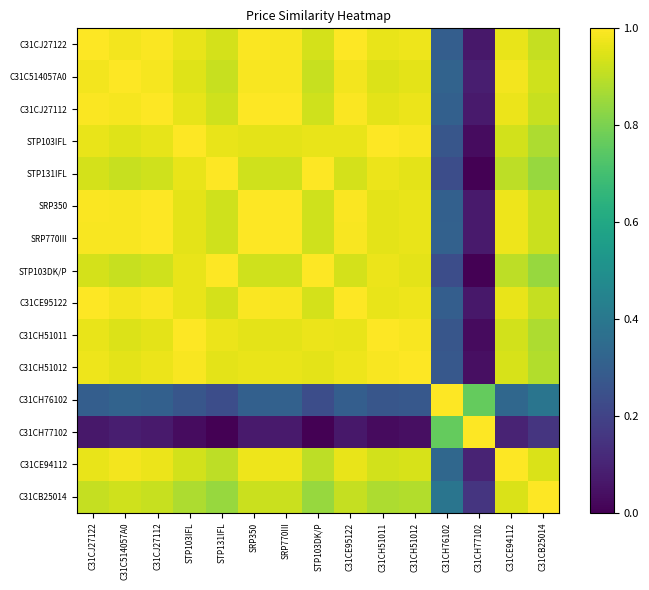

Reading left to right, what are all the values shown in this chart?

C31CJ27122: C31CJ27122=1.0	C31C514057A0=1.0	C31CJ27112=1.0	STP103IFL=1.0	STP131IFL=0.9	SRP350=1.0	SRP770III=1.0	STP103DK/P=0.9	C31CE95122=1.0	C31CH51011=1.0	C31CH51012=1.0	C31CH76102=0.3	C31CH77102=0.1	C31CE94112=1.0	C31CB25014=0.9
C31C514057A0: C31CJ27122=1.0	C31C514057A0=1.0	C31CJ27112=1.0	STP103IFL=0.9	STP131IFL=0.9	SRP350=1.0	SRP770III=1.0	STP103DK/P=0.9	C31CE95122=1.0	C31CH51011=0.9	C31CH51012=1.0	C31CH76102=0.3	C31CH77102=0.1	C31CE94112=1.0	C31CB25014=0.9
C31CJ27112: C31CJ27122=1.0	C31C514057A0=1.0	C31CJ27112=1.0	STP103IFL=1.0	STP131IFL=0.9	SRP350=1.0	SRP770III=1.0	STP103DK/P=0.9	C31CE95122=1.0	C31CH51011=1.0	C31CH51012=1.0	C31CH76102=0.3	C31CH77102=0.1	C31CE94112=1.0	C31CB25014=0.9
STP103IFL: C31CJ27122=1.0	C31C514057A0=0.9	C31CJ27112=1.0	STP103IFL=1.0	STP131IFL=1.0	SRP350=1.0	SRP770III=1.0	STP103DK/P=1.0	C31CE95122=1.0	C31CH51011=1.0	C31CH51012=1.0	C31CH76102=0.3	C31CH77102=0.0	C31CE94112=0.9	C31CB25014=0.9
STP131IFL: C31CJ27122=0.9	C31C514057A0=0.9	C31CJ27112=0.9	STP103IFL=1.0	STP131IFL=1.0	SRP350=0.9	SRP770III=0.9	STP103DK/P=1.0	C31CE95122=0.9	C31CH51011=1.0	C31CH51012=1.0	C31CH76102=0.2	C31CH77102=0.0	C31CE94112=0.9	C31CB25014=0.8
SRP350: C31CJ27122=1.0	C31C514057A0=1.0	C31CJ27112=1.0	STP103IFL=1.0	STP131IFL=0.9	SRP350=1.0	SRP770III=1.0	STP103DK/P=0.9	C31CE95122=1.0	C31CH51011=1.0	C31CH51012=1.0	C31CH76102=0.3	C31CH77102=0.1	C31CE94112=1.0	C31CB25014=0.9
SRP770III: C31CJ27122=1.0	C31C514057A0=1.0	C31CJ27112=1.0	STP103IFL=1.0	STP131IFL=0.9	SRP350=1.0	SRP770III=1.0	STP103DK/P=0.9	C31CE95122=1.0	C31CH51011=1.0	C31CH51012=1.0	C31CH76102=0.3	C31CH77102=0.1	C31CE94112=1.0	C31CB25014=0.9
STP103DK/P: C31CJ27122=0.9	C31C514057A0=0.9	C31CJ27112=0.9	STP103IFL=1.0	STP131IFL=1.0	SRP350=0.9	SRP770III=0.9	STP103DK/P=1.0	C31CE95122=0.9	C31CH51011=1.0	C31CH51012=1.0	C31CH76102=0.2	C31CH77102=0.0	C31CE94112=0.9	C31CB25014=0.8
C31CE95122: C31CJ27122=1.0	C31C514057A0=1.0	C31CJ27112=1.0	STP103IFL=1.0	STP131IFL=0.9	SRP350=1.0	SRP770III=1.0	STP103DK/P=0.9	C31CE95122=1.0	C31CH51011=1.0	C31CH51012=1.0	C31CH76102=0.3	C31CH77102=0.1	C31CE94112=1.0	C31CB25014=0.9
C31CH51011: C31CJ27122=1.0	C31C514057A0=0.9	C31CJ27112=1.0	STP103IFL=1.0	STP131IFL=1.0	SRP350=1.0	SRP770III=1.0	STP103DK/P=1.0	C31CE95122=1.0	C31CH51011=1.0	C31CH51012=1.0	C31CH76102=0.3	C31CH77102=0.0	C31CE94112=0.9	C31CB25014=0.9
C31CH51012: C31CJ27122=1.0	C31C514057A0=1.0	C31CJ27112=1.0	STP103IFL=1.0	STP131IFL=1.0	SRP350=1.0	SRP770III=1.0	STP103DK/P=1.0	C31CE95122=1.0	C31CH51011=1.0	C31CH51012=1.0	C31CH76102=0.3	C31CH77102=0.0	C31CE94112=0.9	C31CB25014=0.9
C31CH76102: C31CJ27122=0.3	C31C514057A0=0.3	C31CJ27112=0.3	STP103IFL=0.3	STP131IFL=0.2	SRP350=0.3	SRP770III=0.3	STP103DK/P=0.2	C31CE95122=0.3	C31CH51011=0.3	C31CH51012=0.3	C31CH76102=1.0	C31CH77102=0.8	C31CE94112=0.3	C31CB25014=0.4
C31CH77102: C31CJ27122=0.1	C31C514057A0=0.1	C31CJ27112=0.1	STP103IFL=0.0	STP131IFL=0.0	SRP350=0.1	SRP770III=0.1	STP103DK/P=0.0	C31CE95122=0.1	C31CH51011=0.0	C31CH51012=0.0	C31CH76102=0.8	C31CH77102=1.0	C31CE94112=0.1	C31CB25014=0.2
C31CE94112: C31CJ27122=1.0	C31C514057A0=1.0	C31CJ27112=1.0	STP103IFL=0.9	STP131IFL=0.9	SRP350=1.0	SRP770III=1.0	STP103DK/P=0.9	C31CE95122=1.0	C31CH51011=0.9	C31CH51012=0.9	C31CH76102=0.3	C31CH77102=0.1	C31CE94112=1.0	C31CB25014=0.9
C31CB25014: C31CJ27122=0.9	C31C514057A0=0.9	C31CJ27112=0.9	STP103IFL=0.9	STP131IFL=0.8	SRP350=0.9	SRP770III=0.9	STP103DK/P=0.8	C31CE95122=0.9	C31CH51011=0.9	C31CH51012=0.9	C31CH76102=0.4	C31CH77102=0.2	C31CE94112=0.9	C31CB25014=1.0